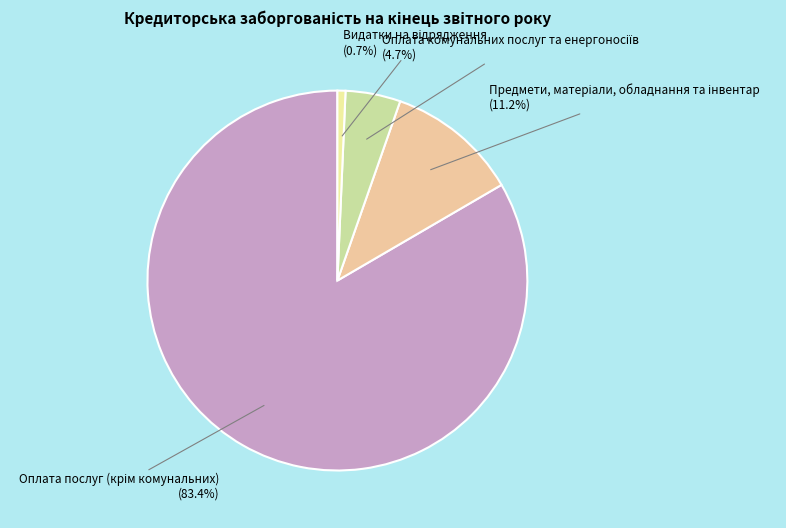

Is there a majority slice in this chart?

Yes